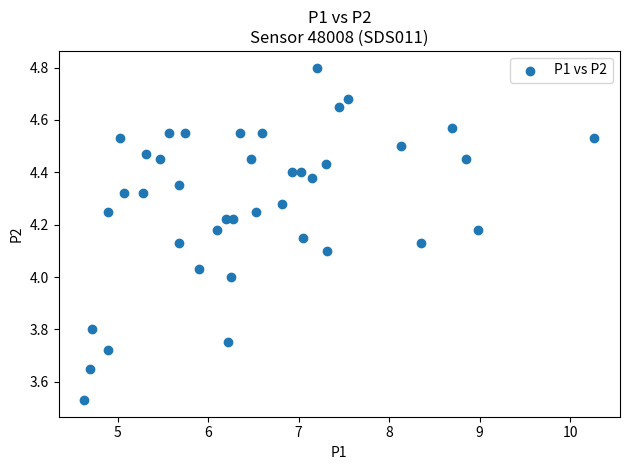

What is the range of Y values (max minus min)?

1.3